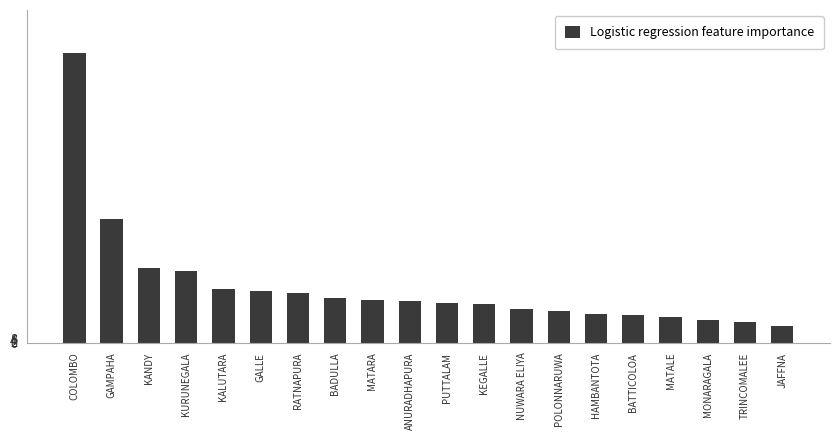

True or false: the data shows 7 at TRINCOMALEE.

False